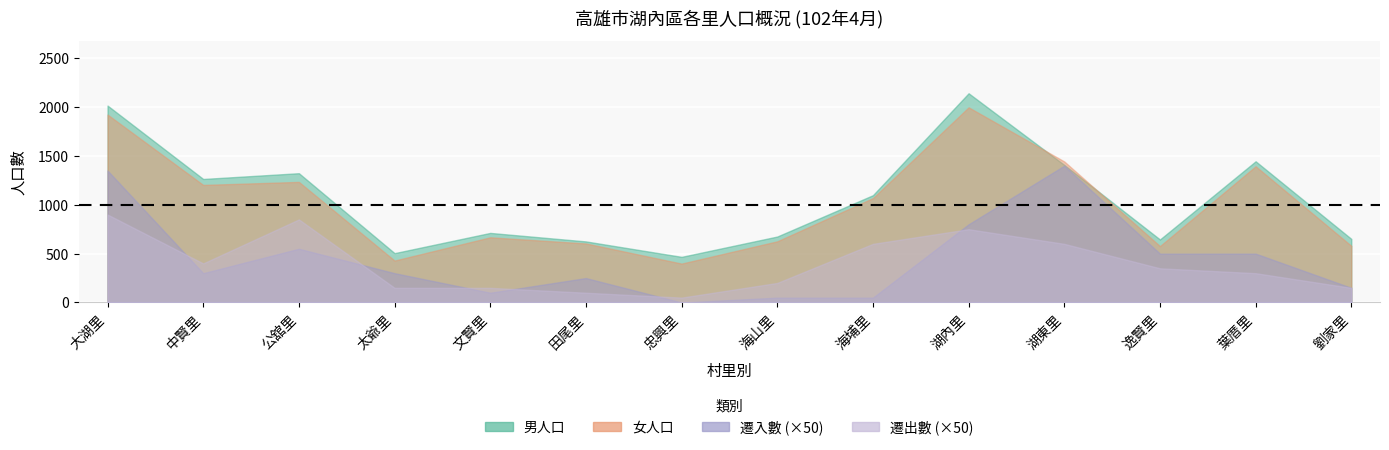

In 遷入數, how many points are lower than both neighbors (excluding endpoints)?

3